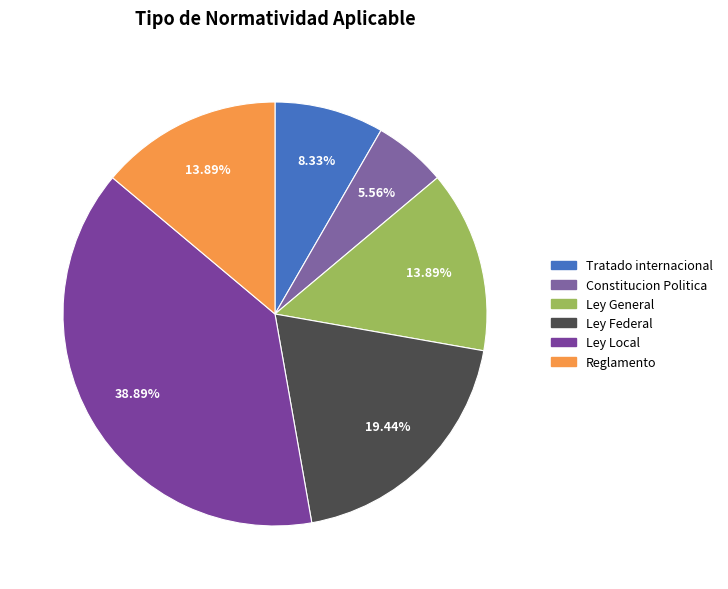

The Ley Federal slice represents 6% of the pie. True or false?

False